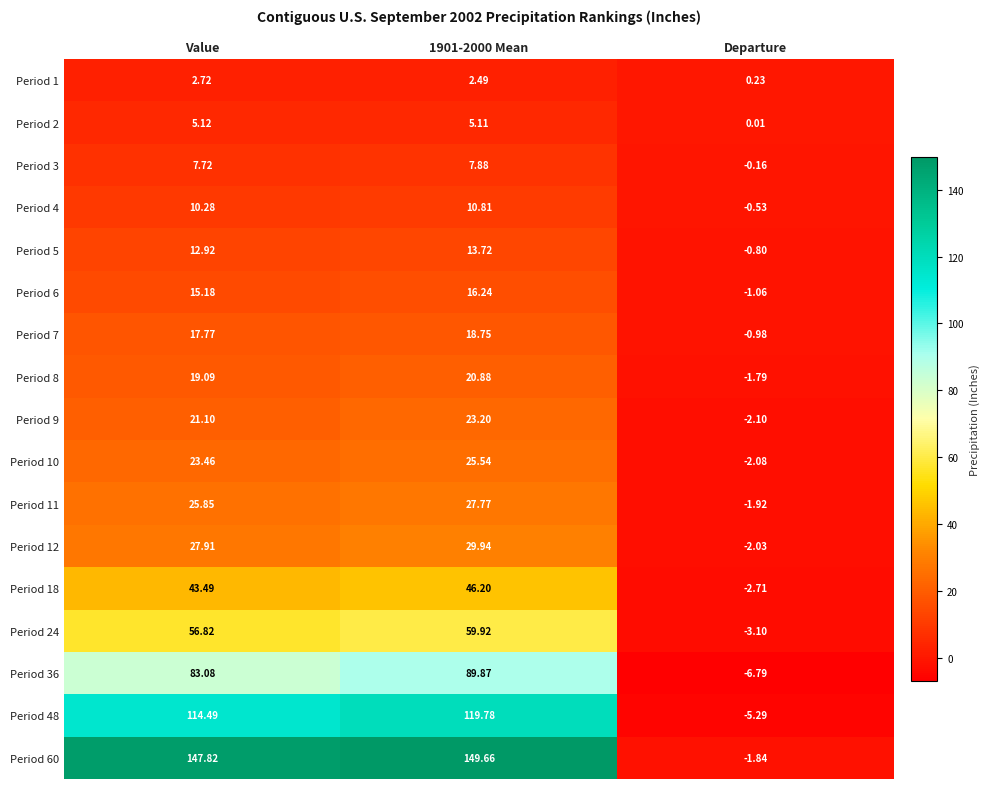

How many values in Period 8 are below zero?

1